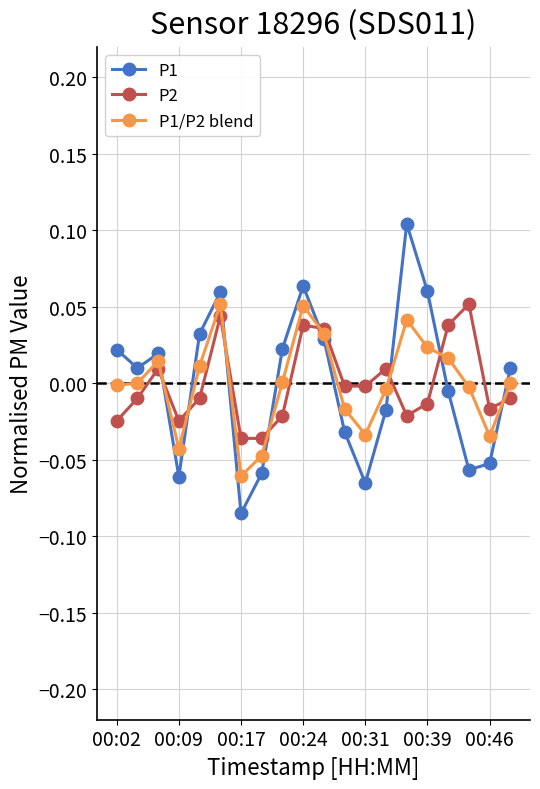

True or false: P1/P2 blend and P1 cross at least once.

True